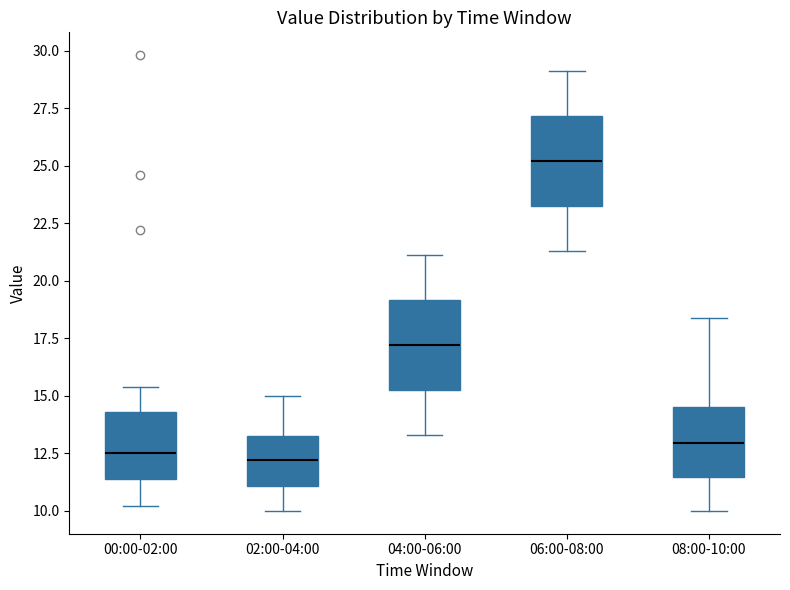

Where is the lower edge of the box for 06:00-08:00 on the y-axis? The values are not printed on the chart, so give them approximately, as read against the axis.

23.5